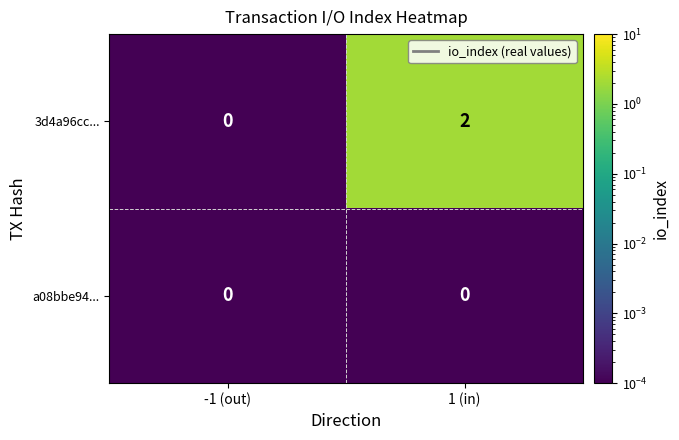

Which category has the highest value across all series?

1 (in)